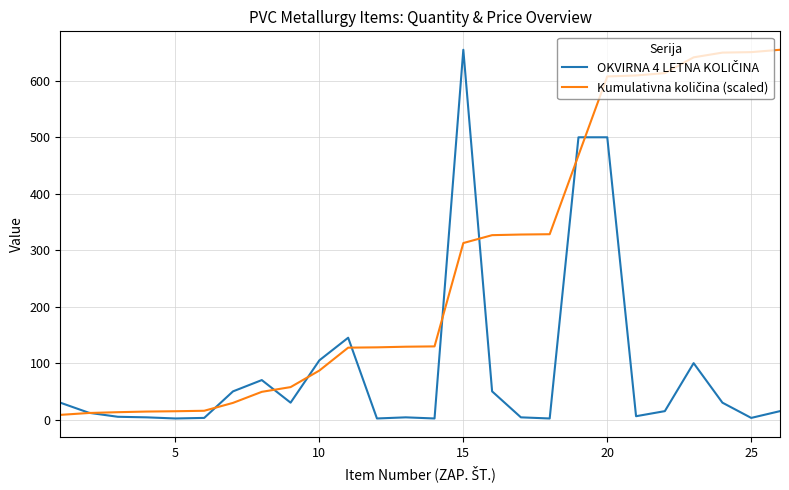

What is the maximum value shown in the chart?

655.0